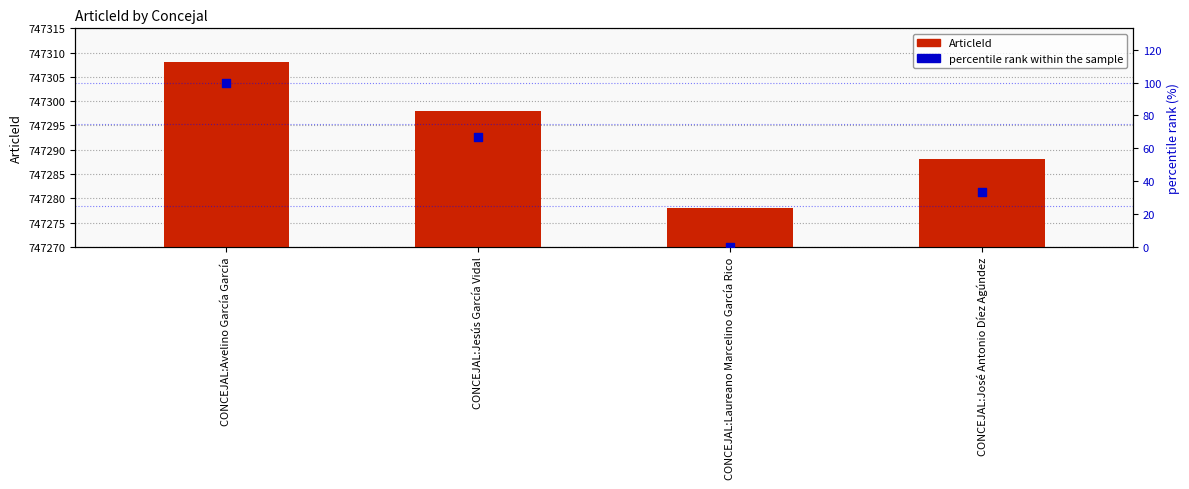

What is the total value across all series at CONCEJAL:Avelino García García?

747408.0